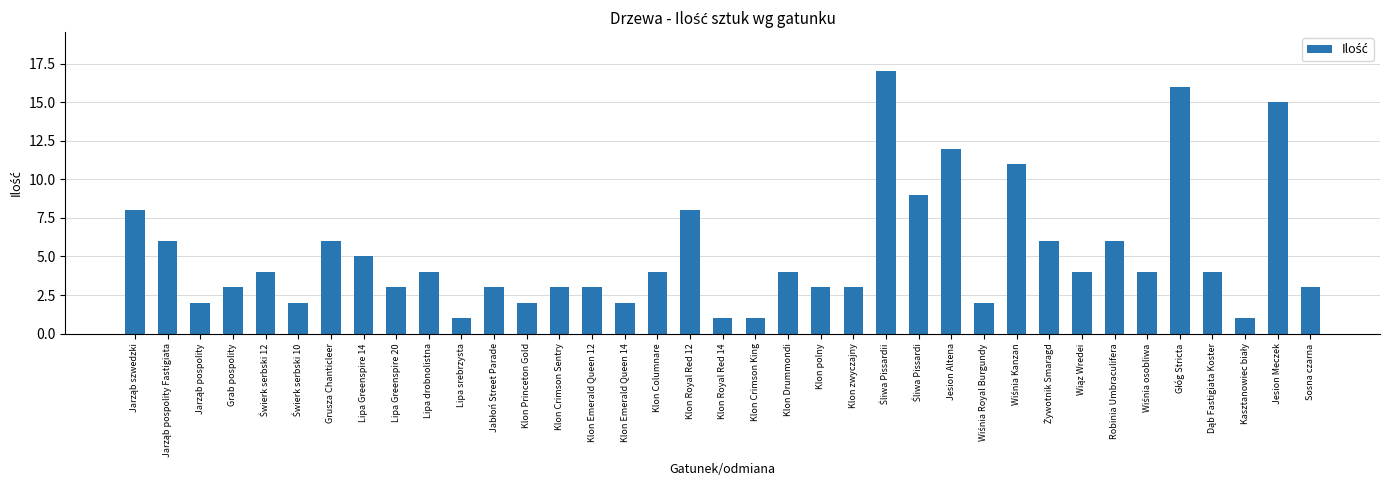

What is the greatest value displayed?

17